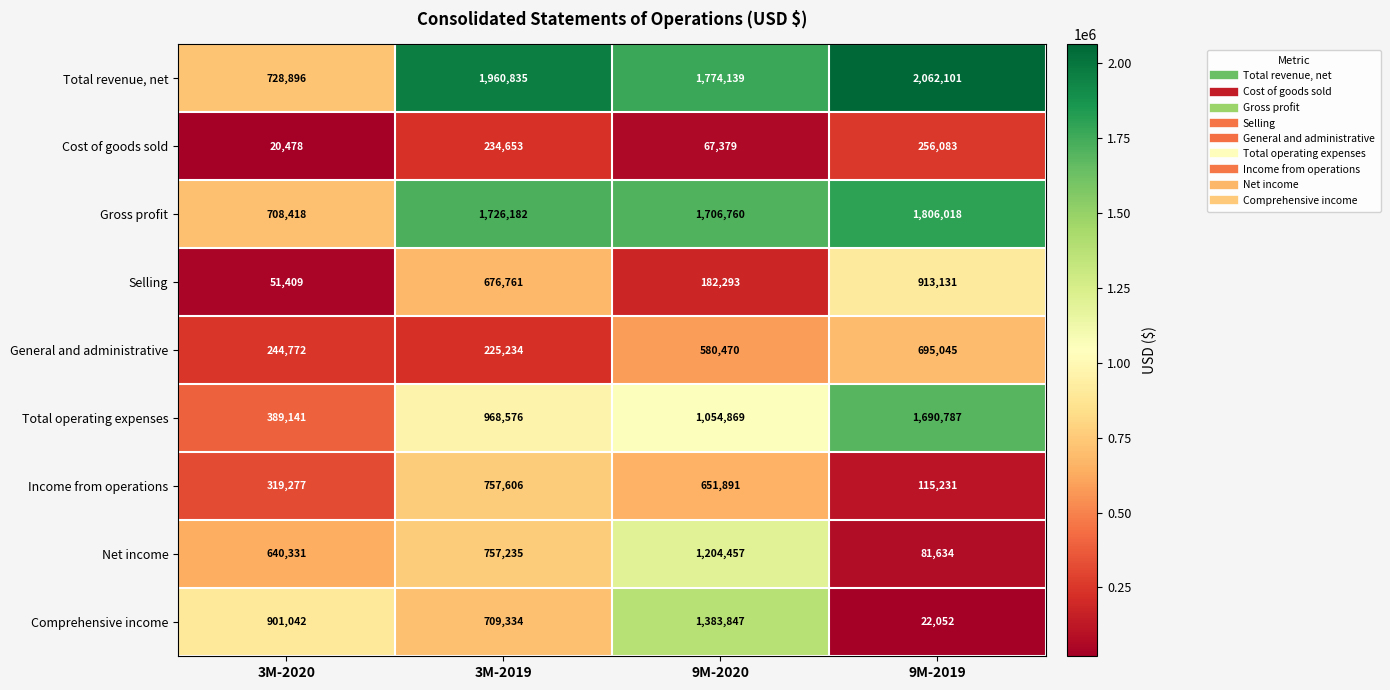

What is the difference between the maximum and minimum values in the Gross profit series?

1097600